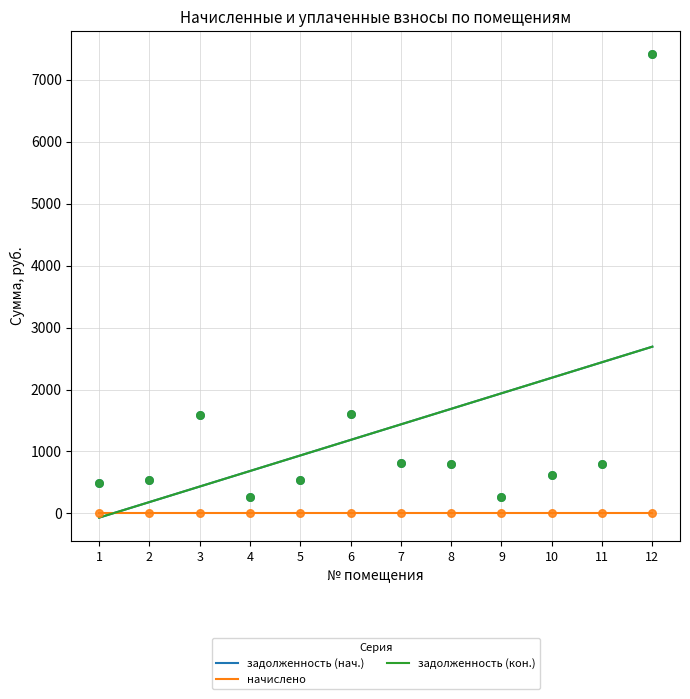

Is the value of задолженность (кон.) at 5 greater than the value of задолженность (нач.) at 3?

Yes